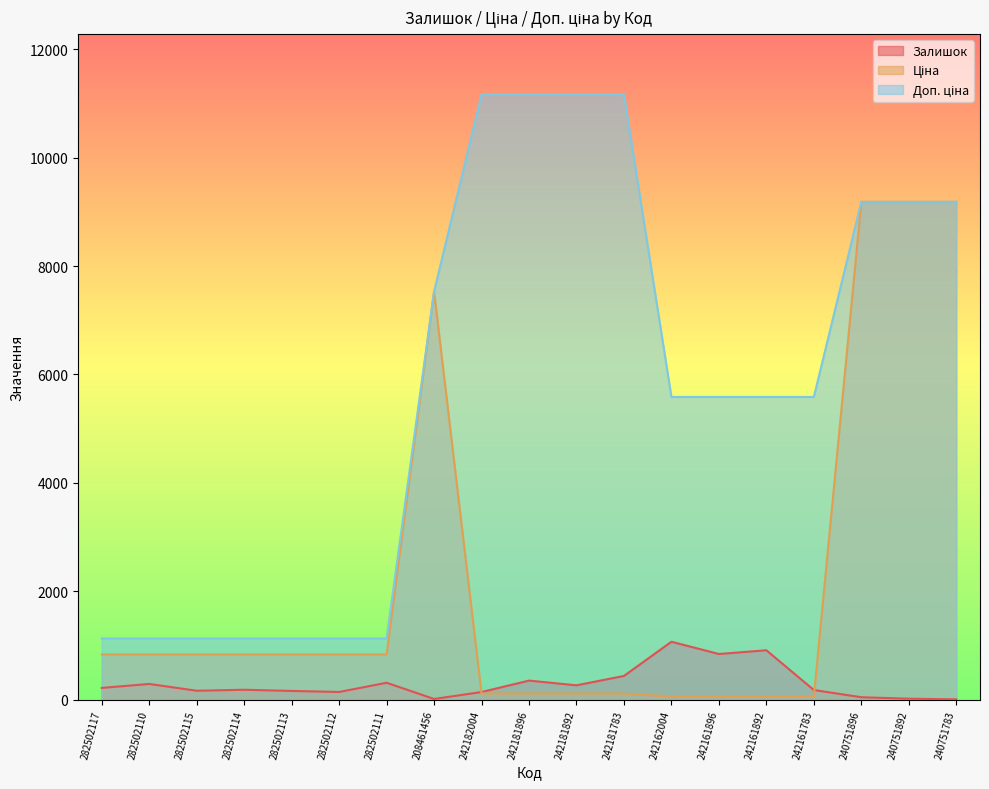

Rank the series at 242161896 from lowest to highest value.

Ціна, Залишок, Доп. ціна